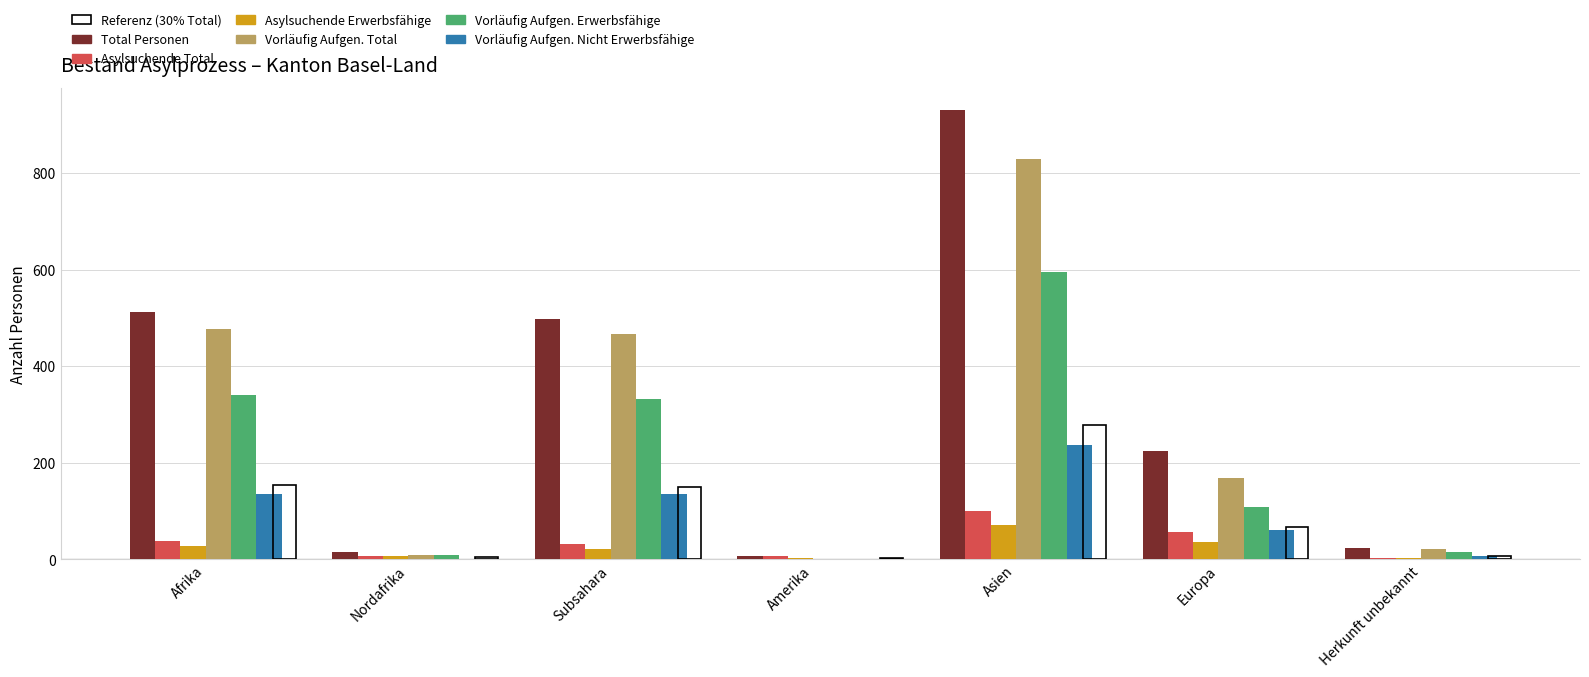

What is the value of the Vorläufig Aufgen. Erwerbsfähige bar at the 3rd from the left?

332